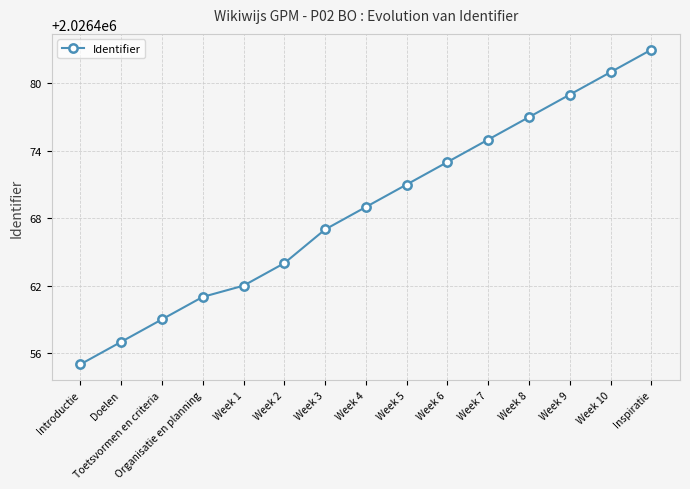

What is the greatest value displayed?

2026483